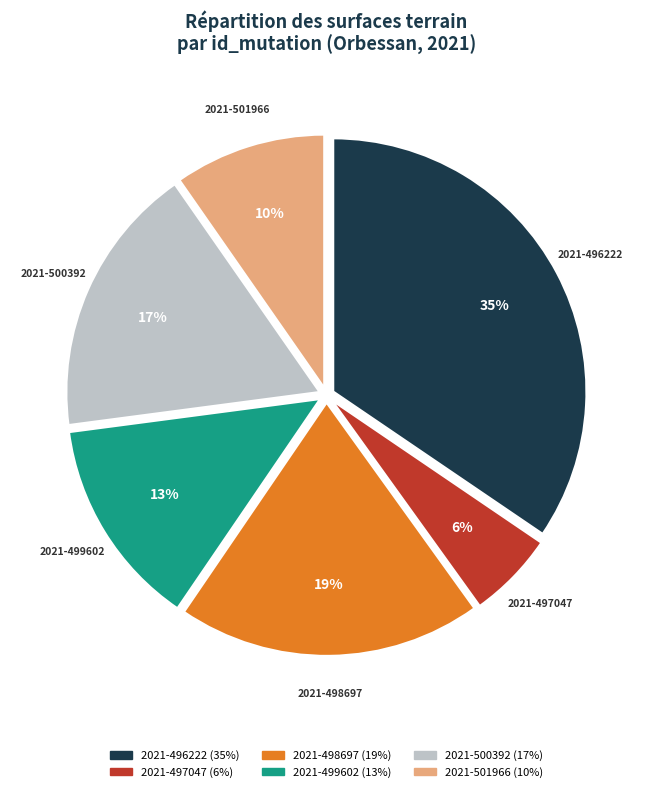

To the nearest percent, what is the difference between the largest and smallest slice percentages?

29%